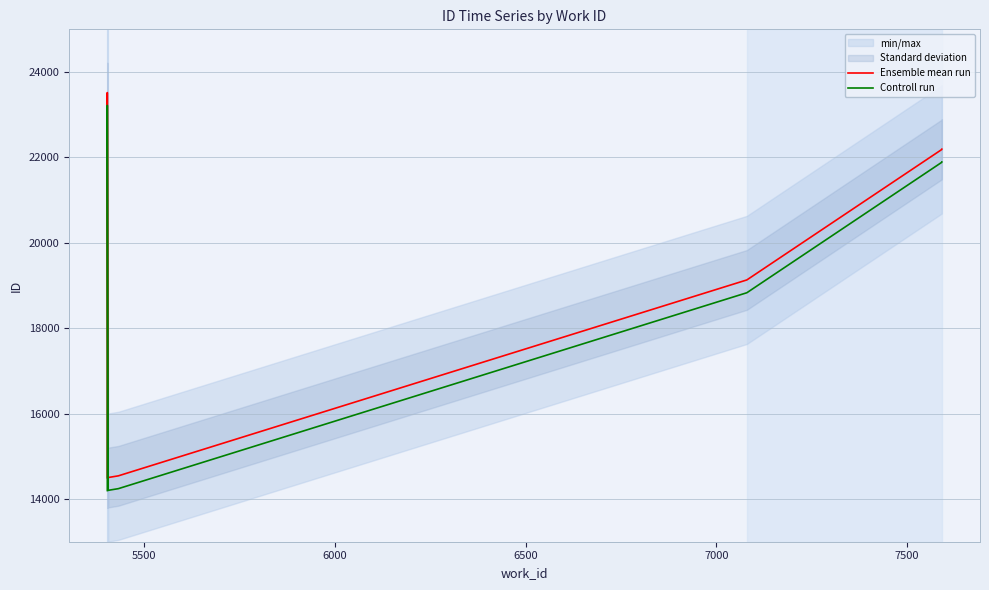

Is this an area chart (filled region under the line)?

No